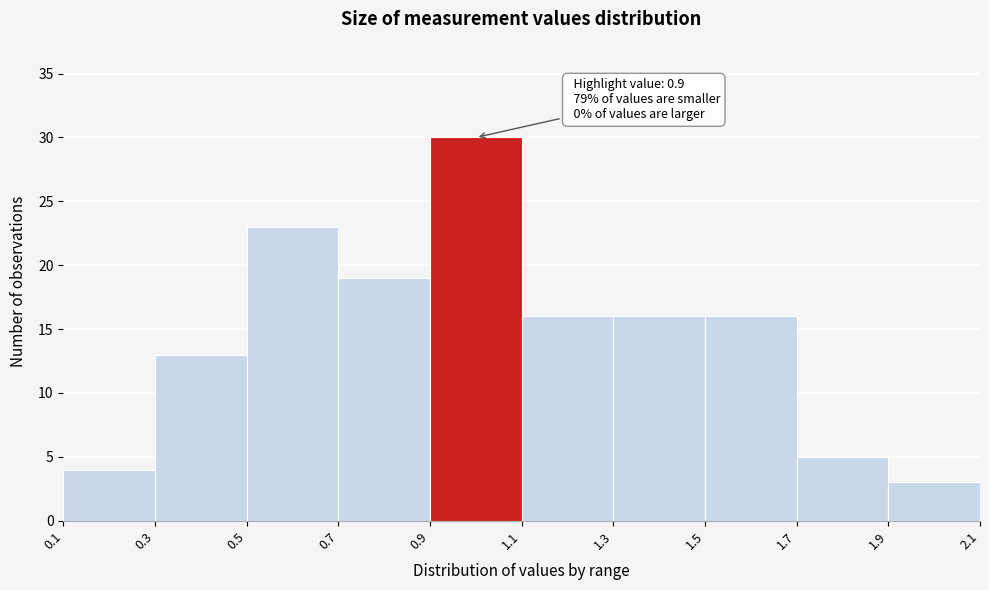

Over which range of the x-axis is the bar tallest?

0.9 to 1.1